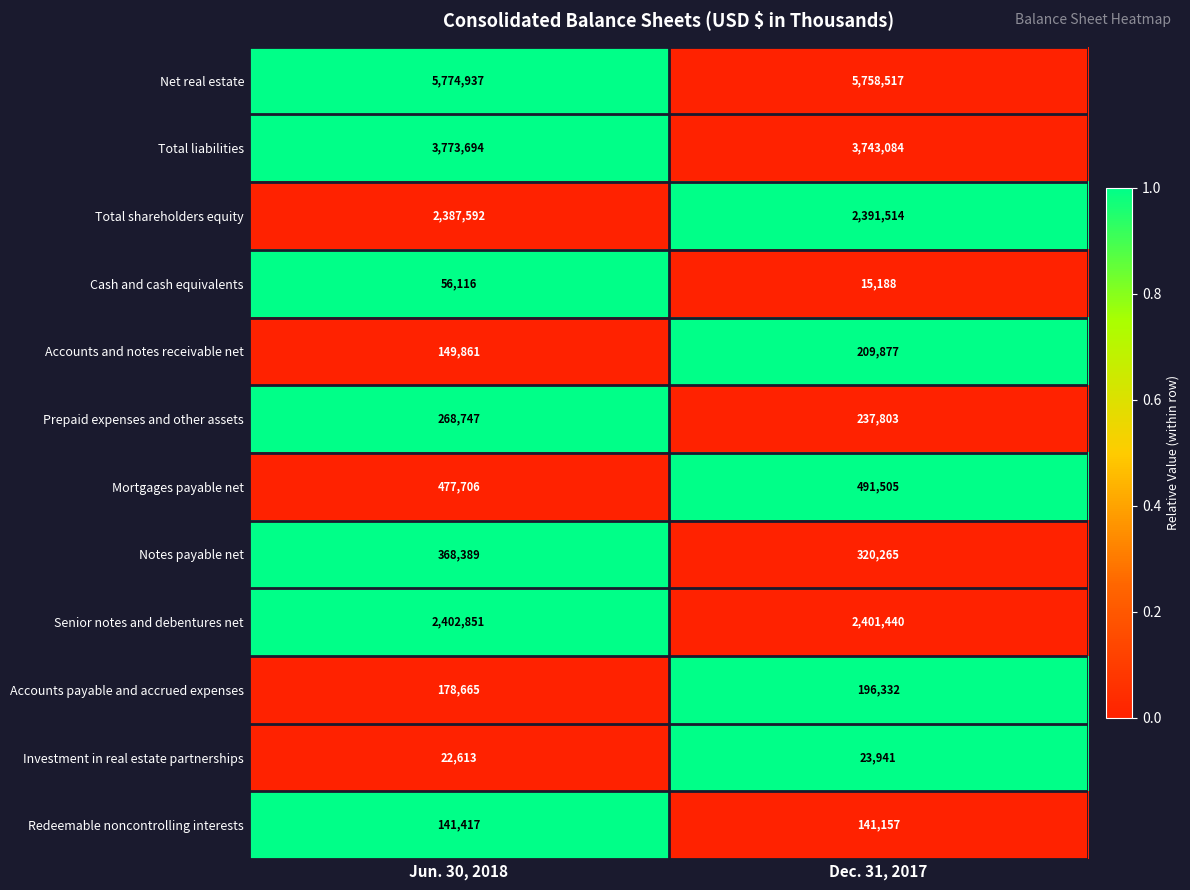

The value of Mortgages payable net at Jun. 30, 2018 is 115726. True or false?

False